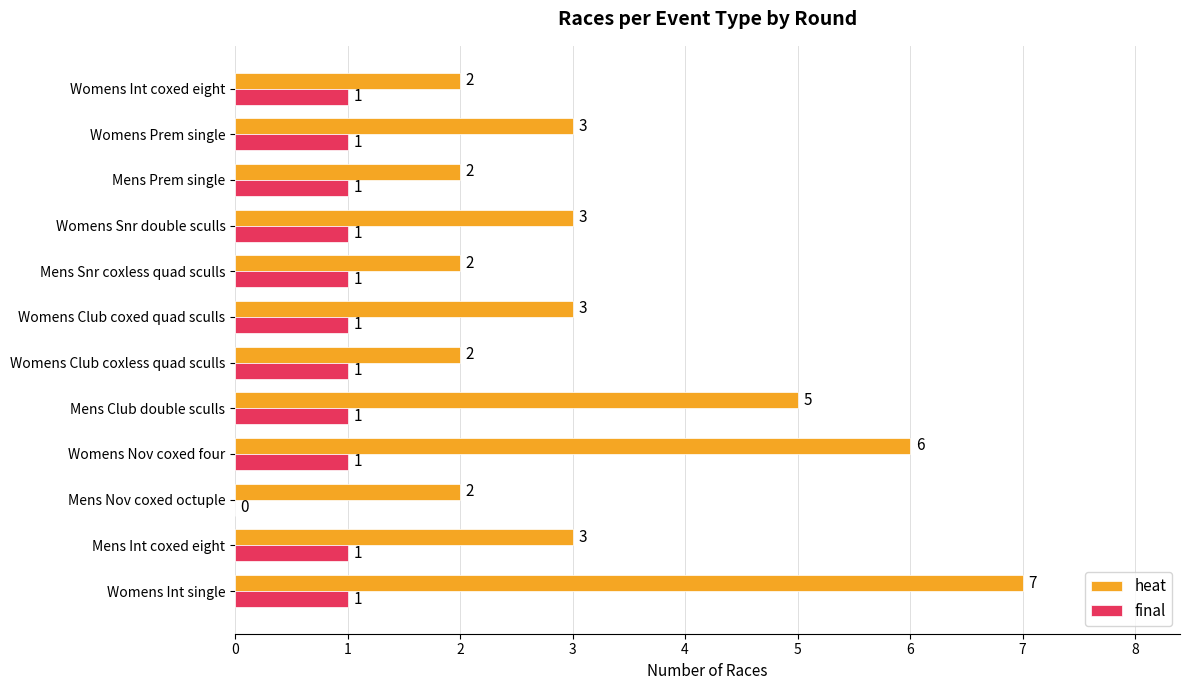

What is the average value of the final series?

1